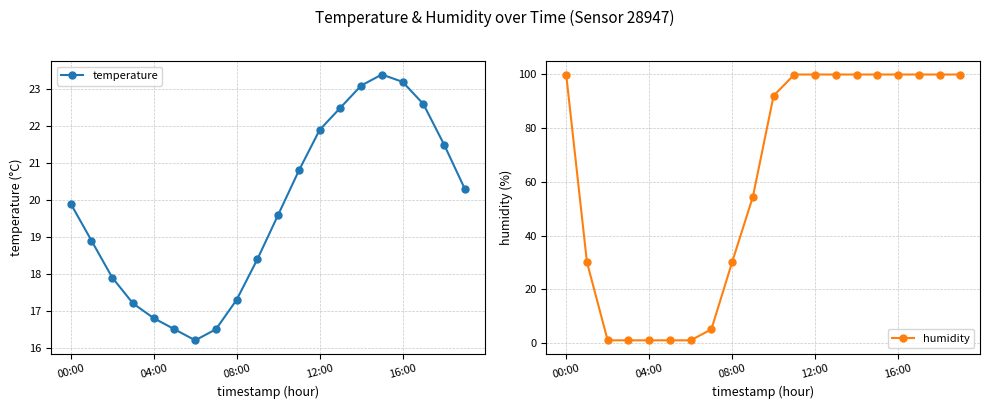

What is the maximum value for temperature?

23.4